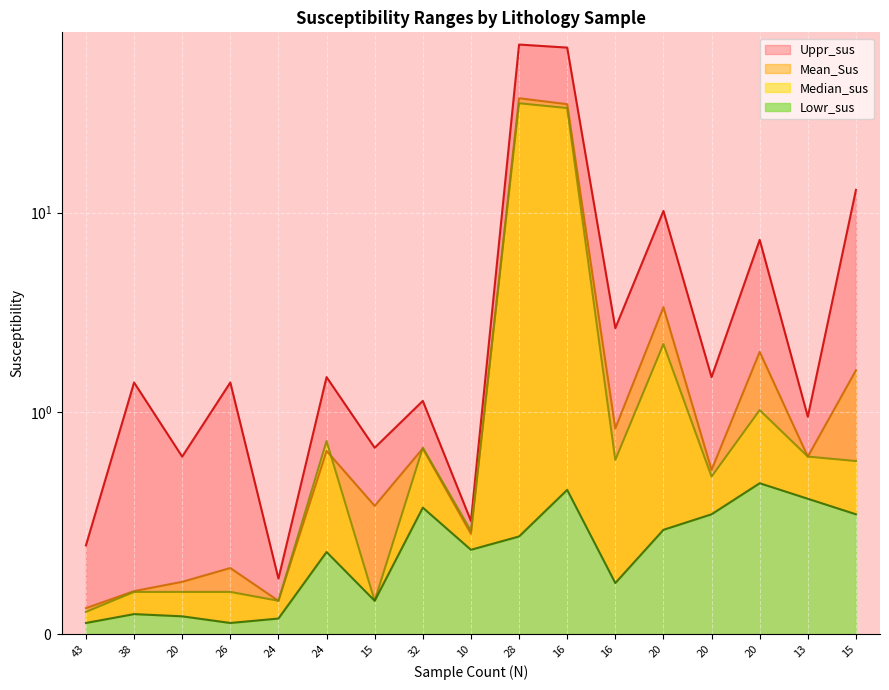

The Mean_Sus series shows 50.7 at 16. True or false?

False